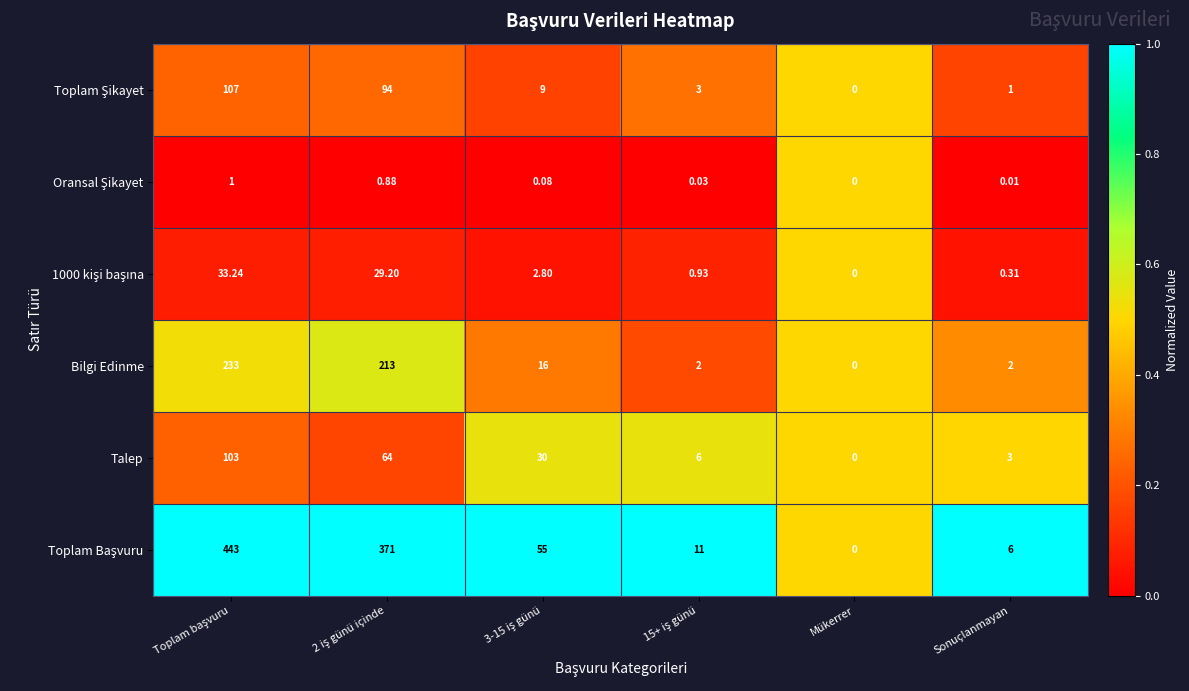

How many data points does each series have?

6